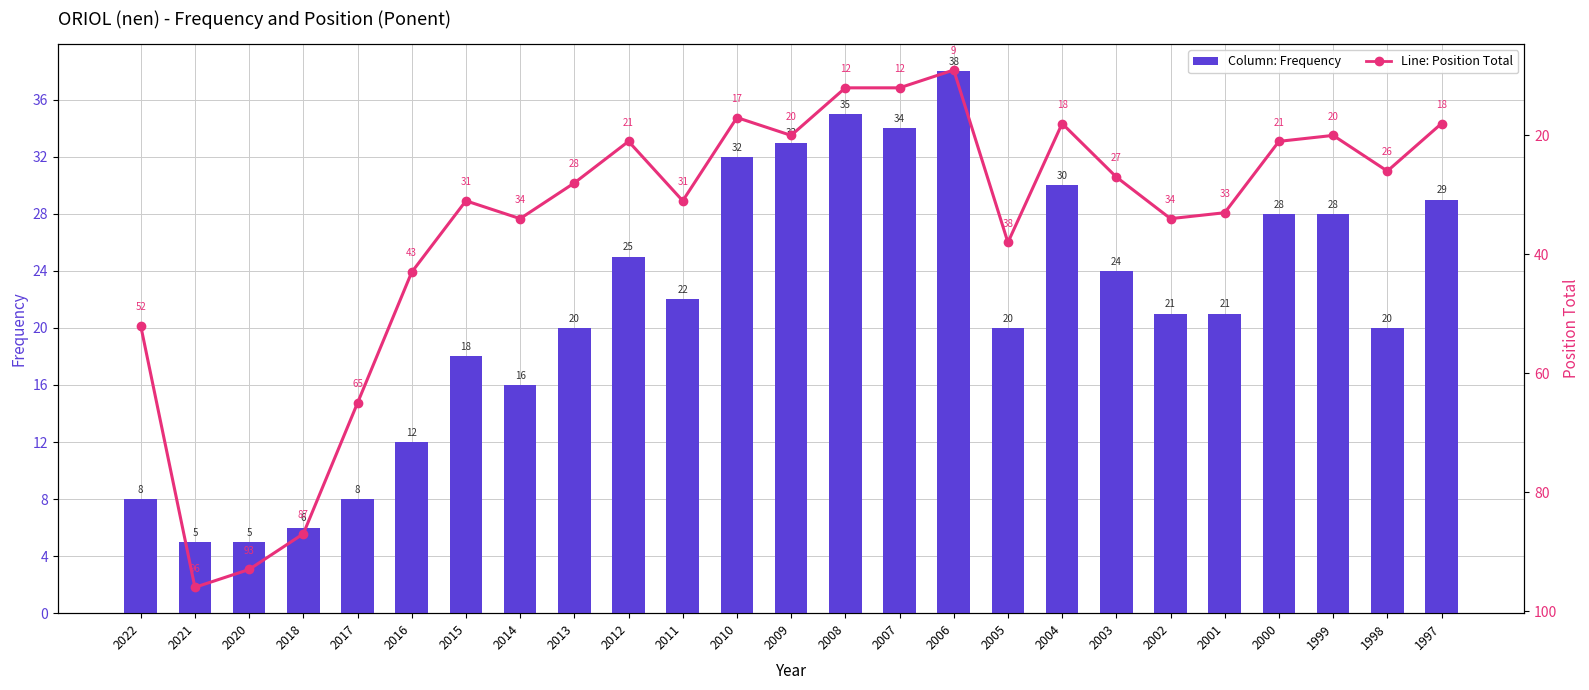

What is the maximum value shown in the chart?

96